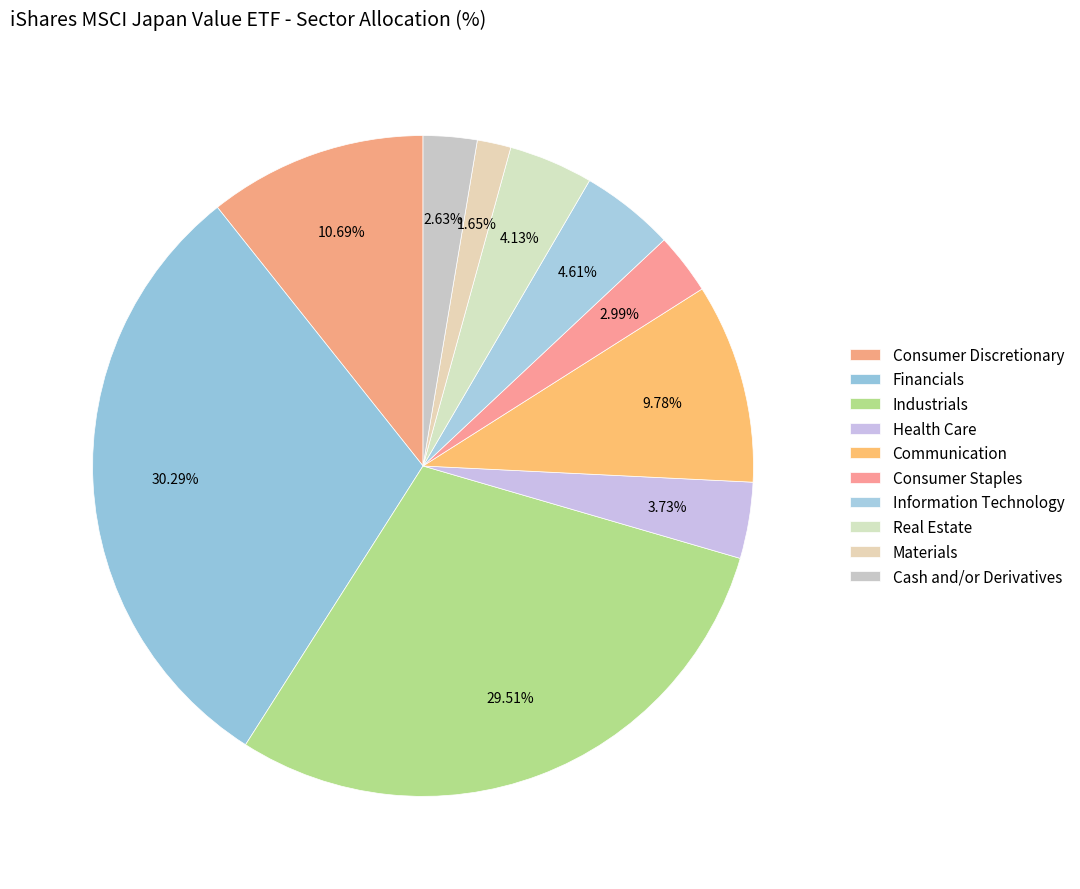

How many segments does this pie chart have?

10